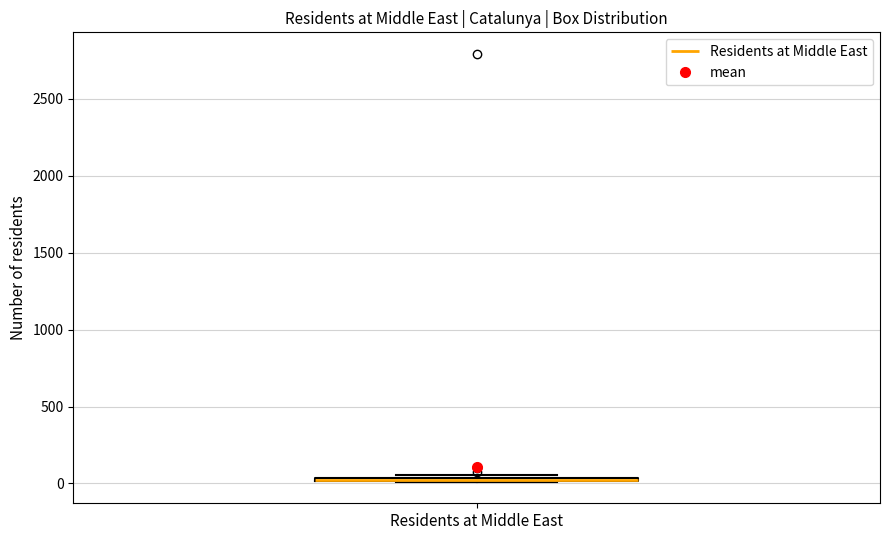

Where is the lower edge of the box for Residents at Middle East on the y-axis? The values are not printed on the chart, so give them approximately, as read against the axis.

0